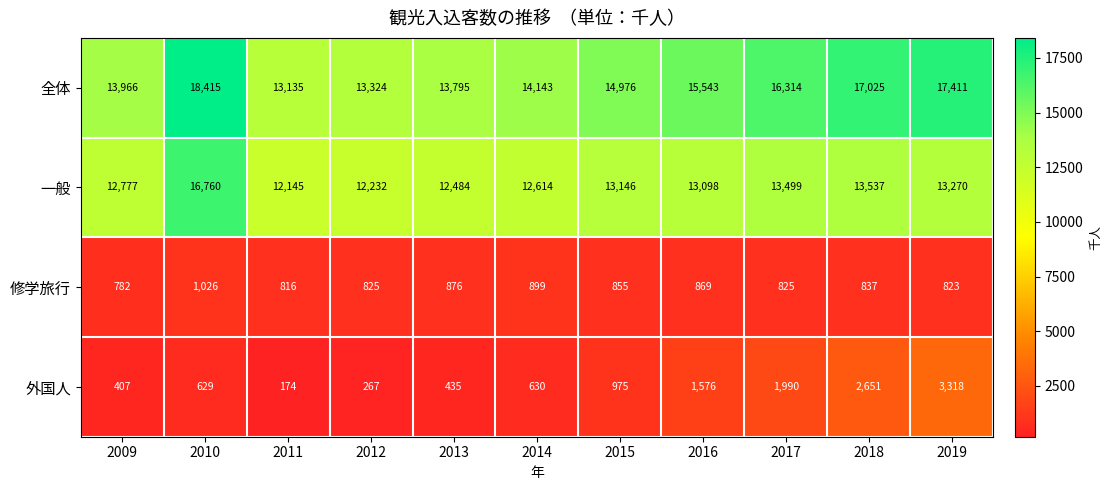

How many values in the 一般 series are below 13098?

5